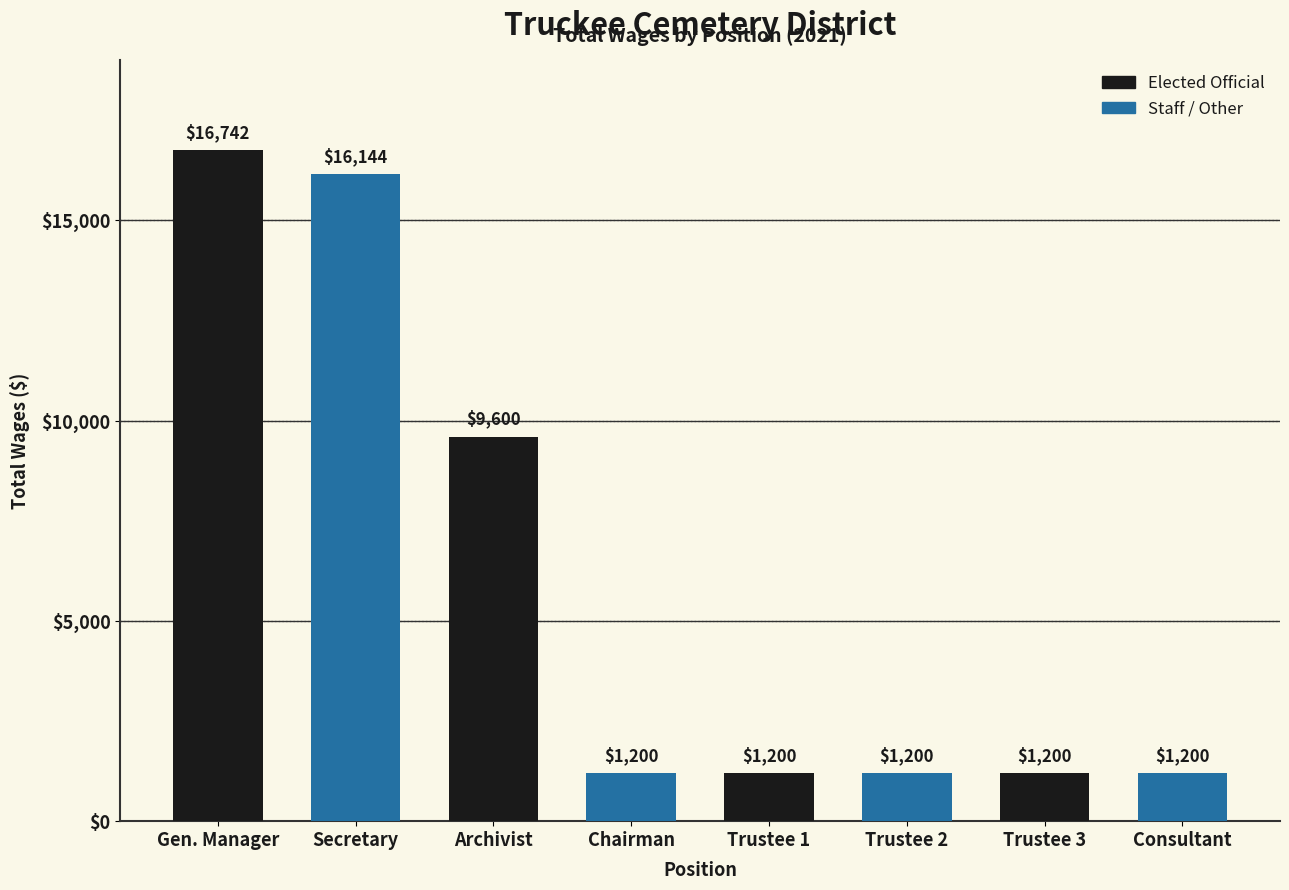

What is the value of the 7th bar from the left?

1200